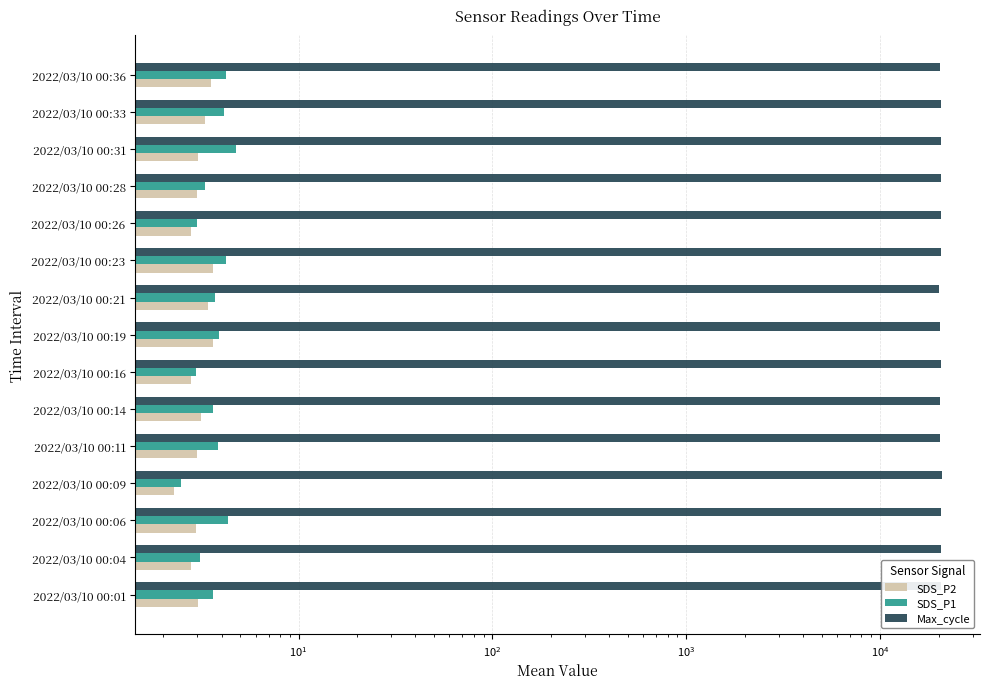

Reading left to right, transcribe all the data shown in this chart.

SDS_P2: 3.0	2.8	3.0	2.3	3.0	3.1	2.8	3.6	3.4	3.6	2.8	3.0	3.0	3.3	3.5
SDS_P1: 3.6	3.1	4.3	2.5	3.8	3.6	3.0	3.9	3.7	4.2	3.0	3.3	4.7	4.1	4.2
Max_cycle: 20539.0	20535.0	20476.0	20746.0	20293.0	20252.0	20657.0	20237.0	20206.0	20534.0	20570.0	20605.0	20484.0	20497.0	20270.0